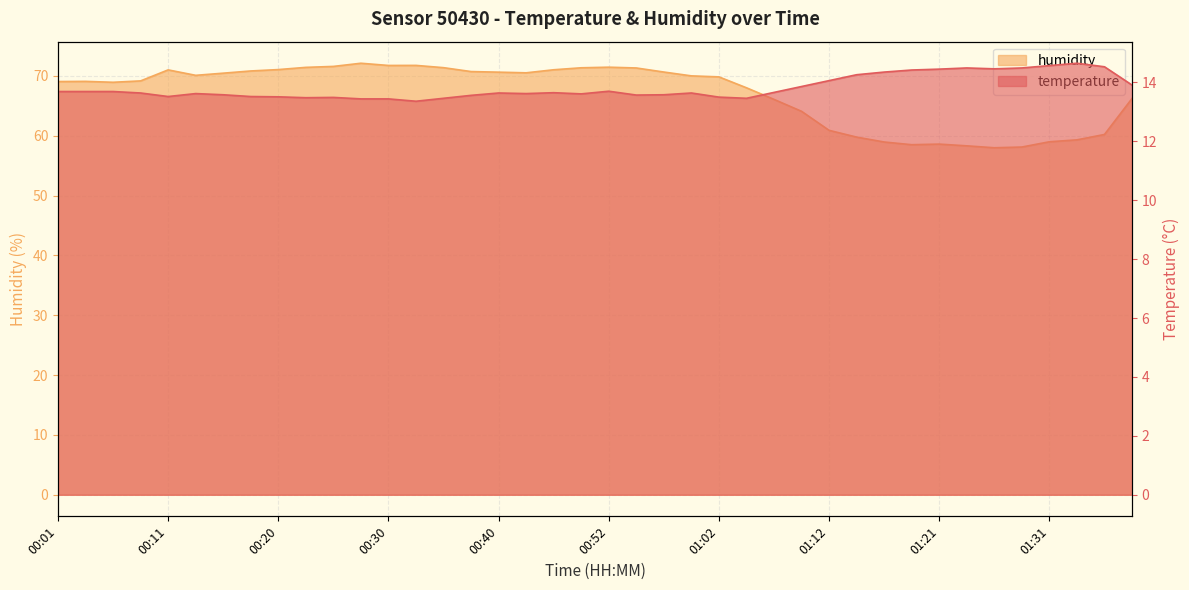

The humidity series shows 70.0 at 00:59. True or false?

True